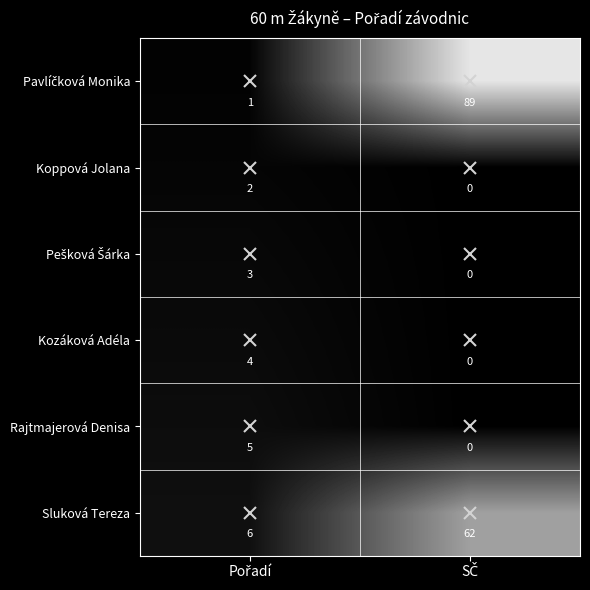

What is the greatest value displayed?

89